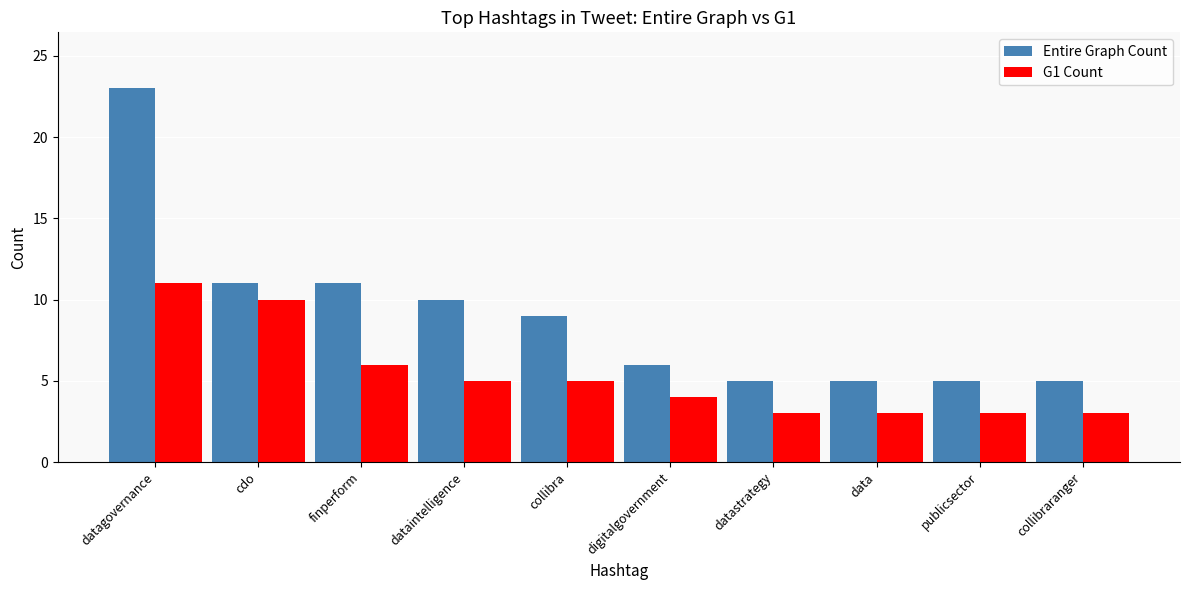

What is the value of the G1 Count bar at the 9th from the left?

3